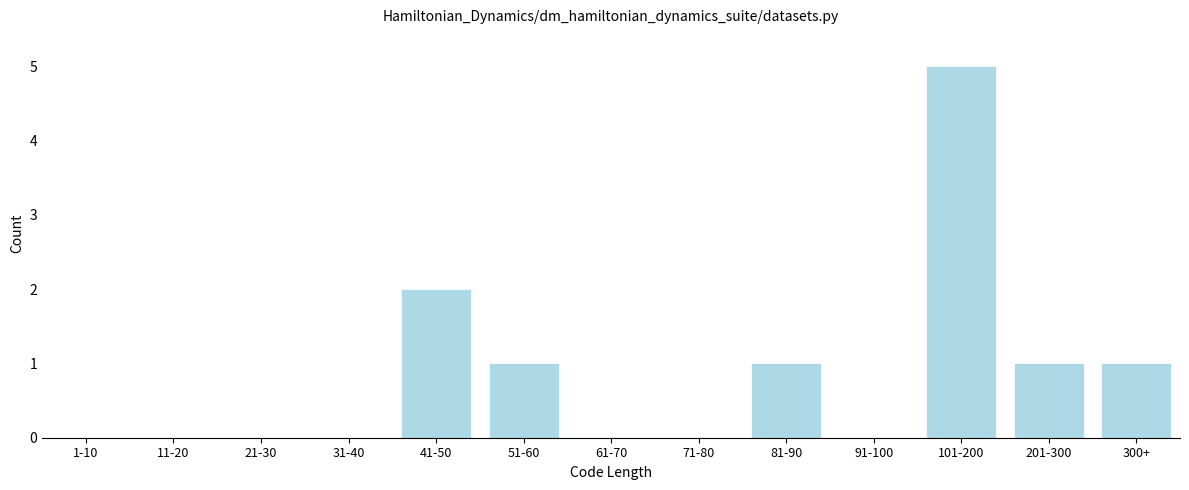

Reading left to right, list all the values displayed in this chart.

1-10=0	11-20=0	21-30=0	31-40=0	41-50=2	51-60=1	61-70=0	71-80=0	81-90=1	91-100=0	101-200=5	201-300=1	300+=1